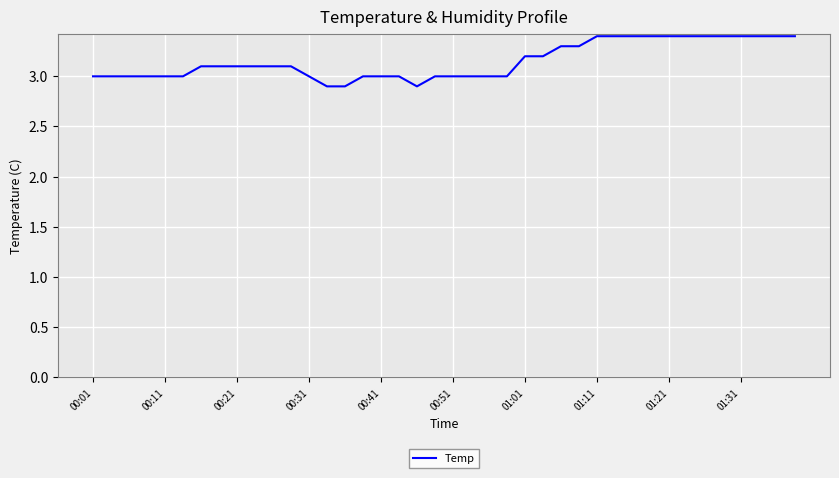

What is the difference between the maximum and minimum values?

0.5